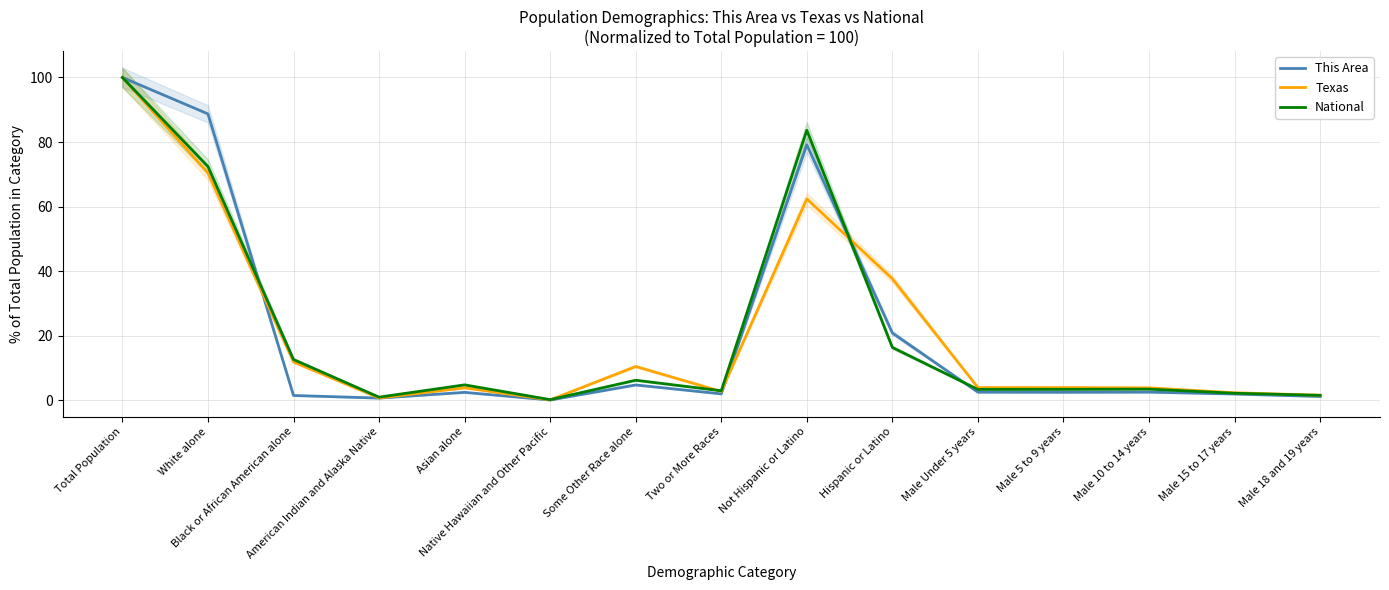

How many data points in This Area are less than 2?

6